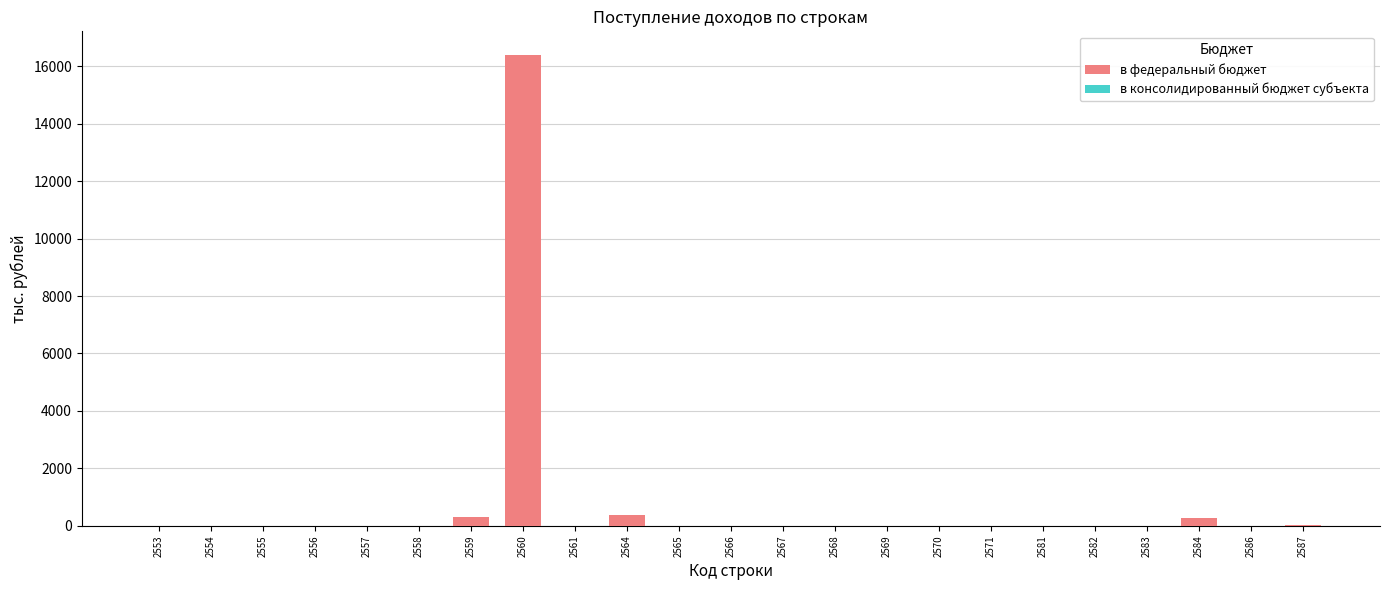

At which label is в федеральный бюджет closest to 8194?

2564